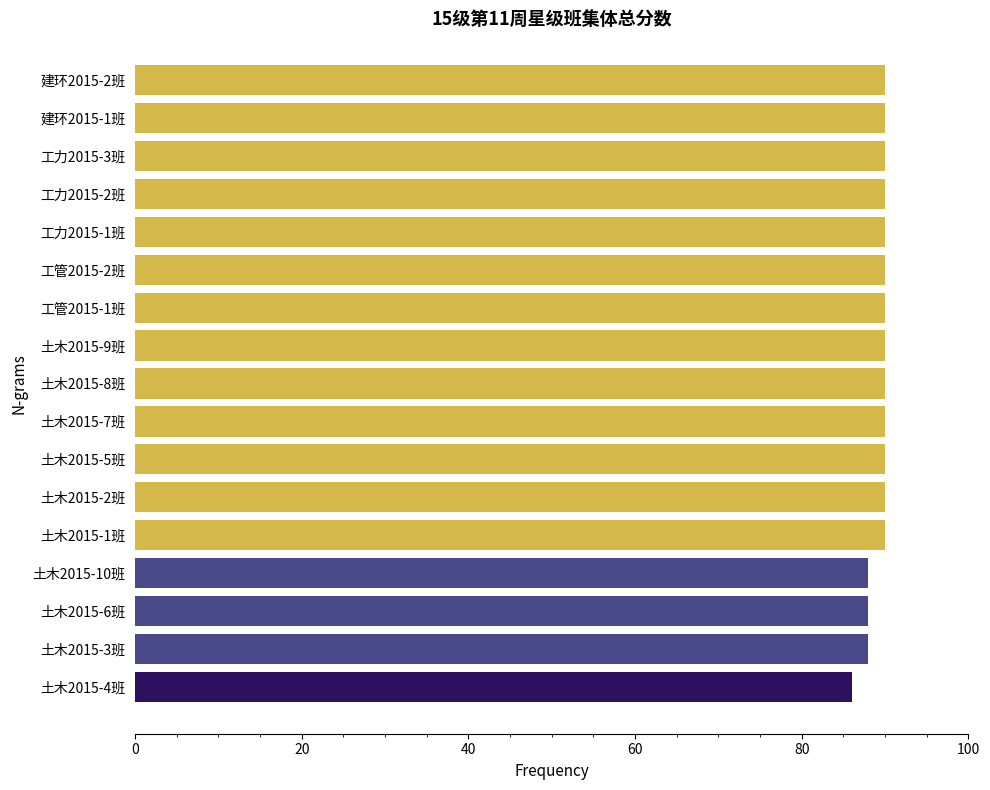

The value at 土木2015-8班 is 161. True or false?

False